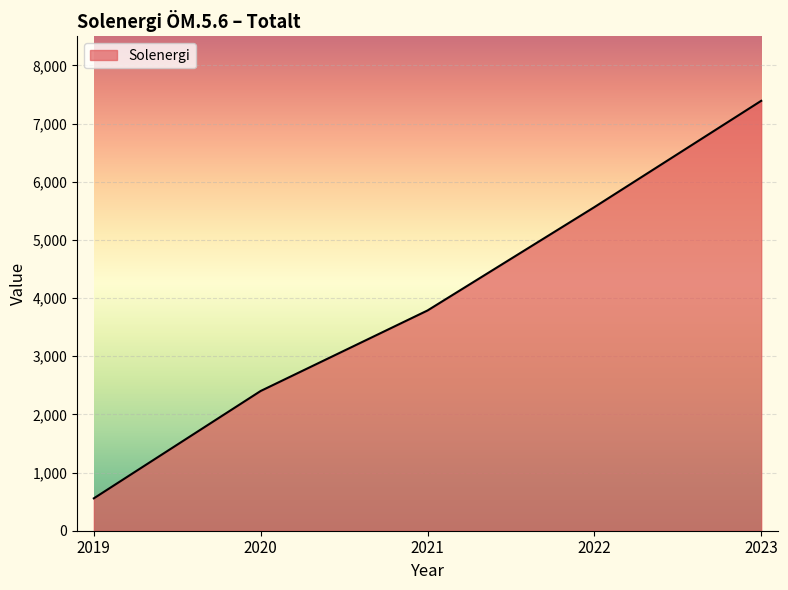

The chart shows a value of 557 at 2019. True or false?

True